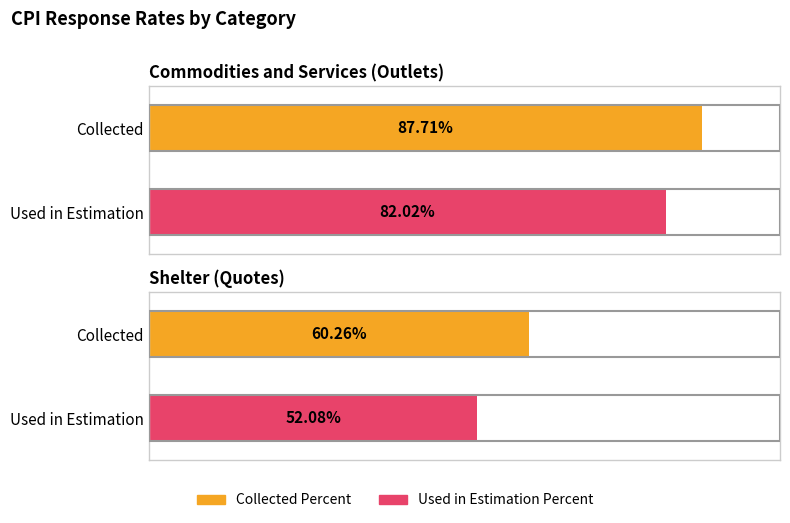

Reading right to left, transcribe all the data shown in this chart.

Collected Percent: 60.3	87.7
Used in Estimation Percent: 52.1	82.0